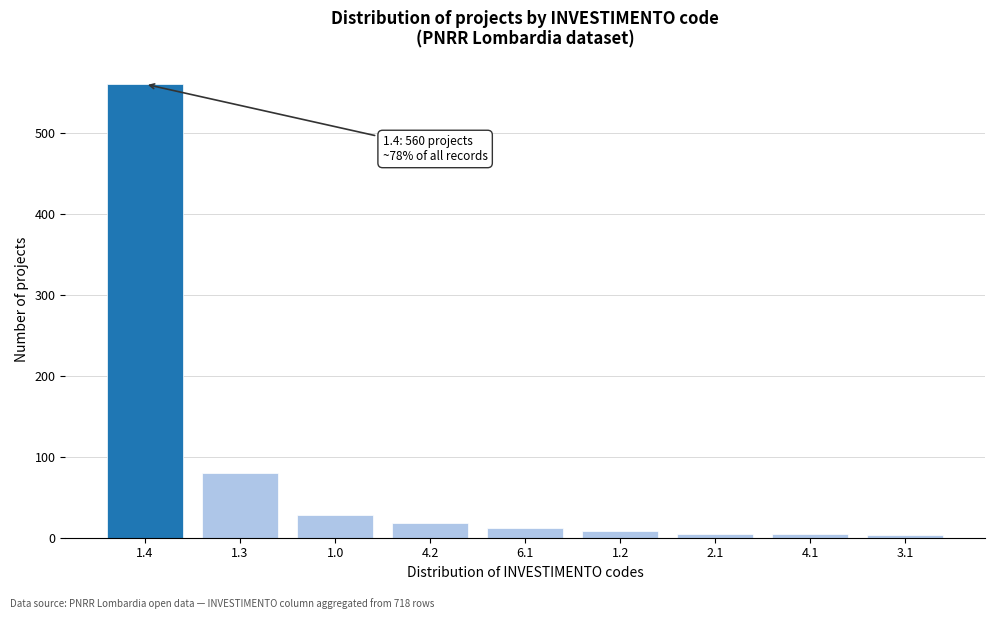

The value at 6.1 is 12. True or false?

True